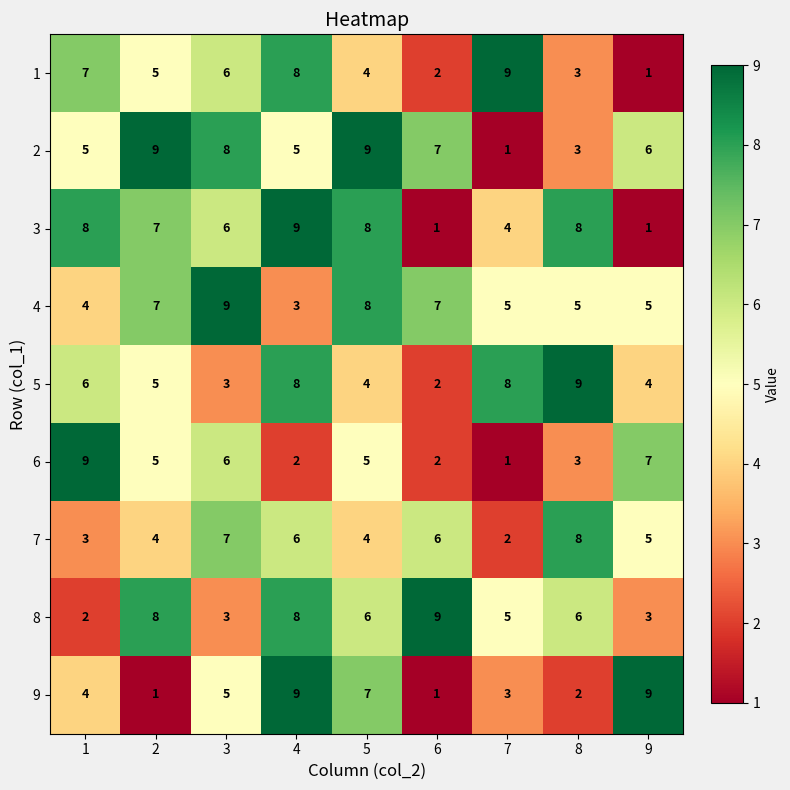

Between 2 and 4, which series saw the biggest shift?

9